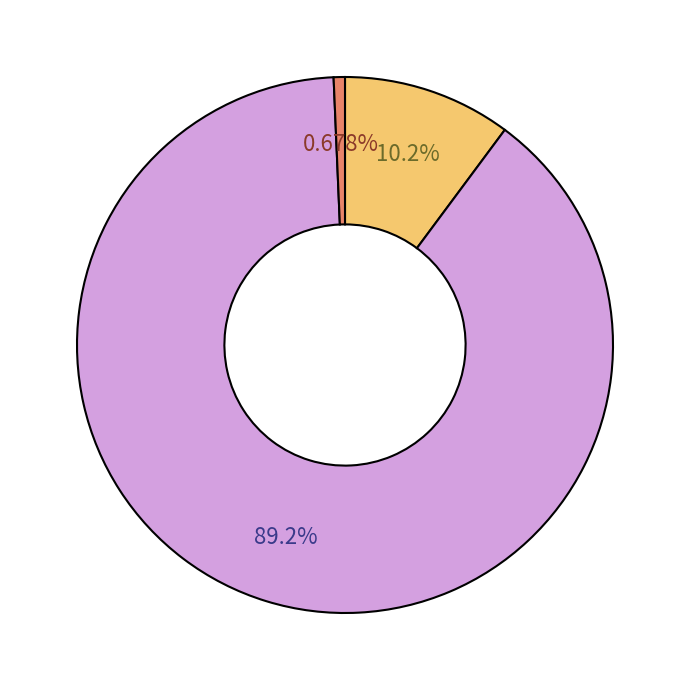

Is there a majority slice in this chart?

Yes